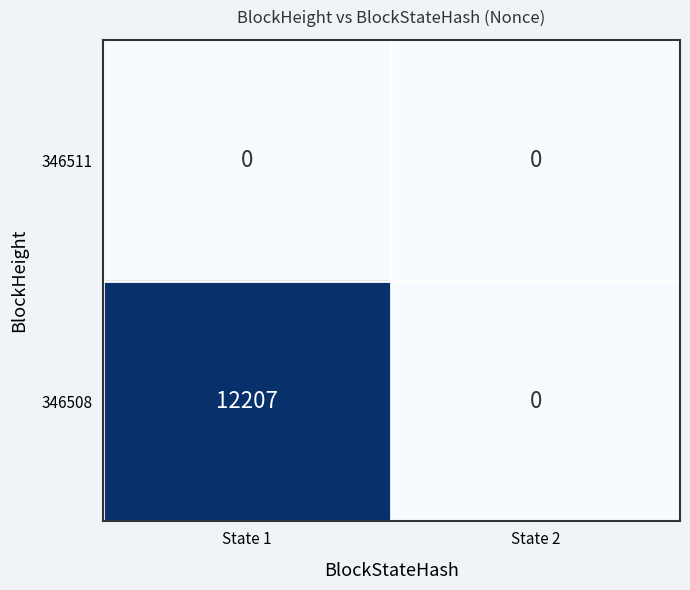

Rank the series by their average value, from highest to lowest.

346508, 346511